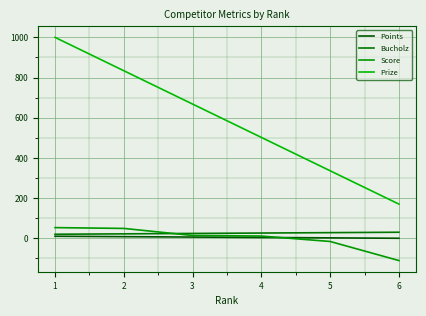

At which label does Score first exceed 14?

1